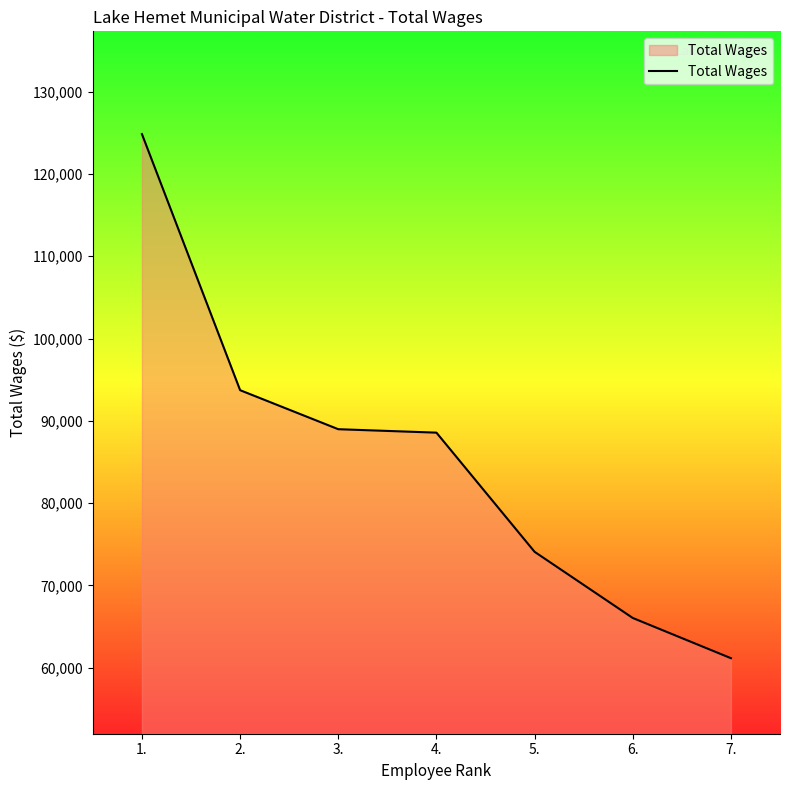

What is the smallest value displayed?

61170